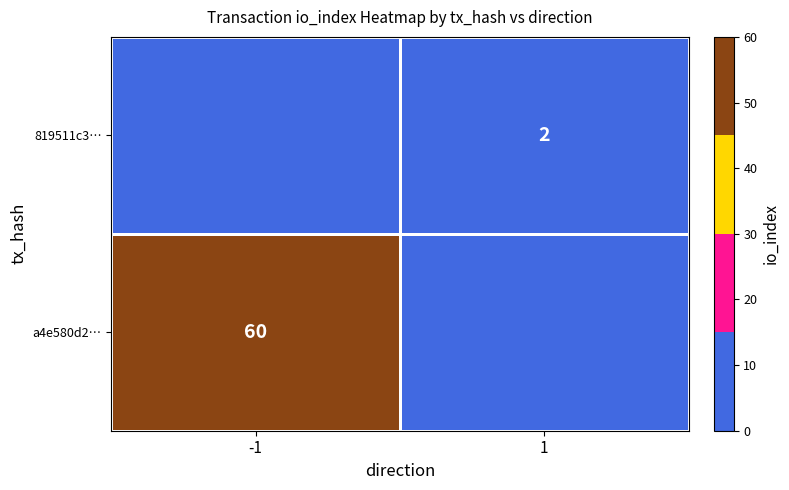

Is it true that 819511c3… equals 1 at 1?

False